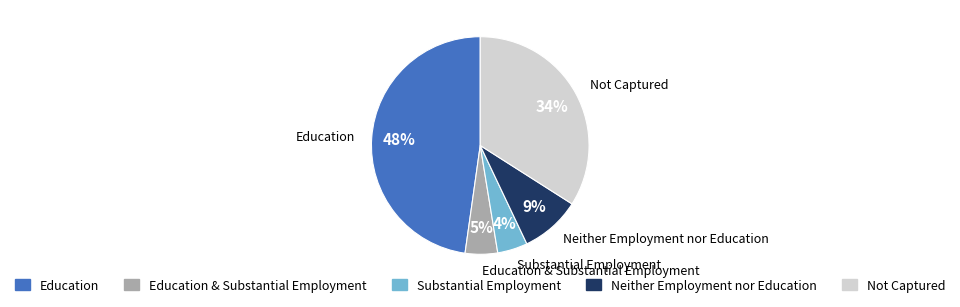

To the nearest percent, what is the average slice percentage?

20%